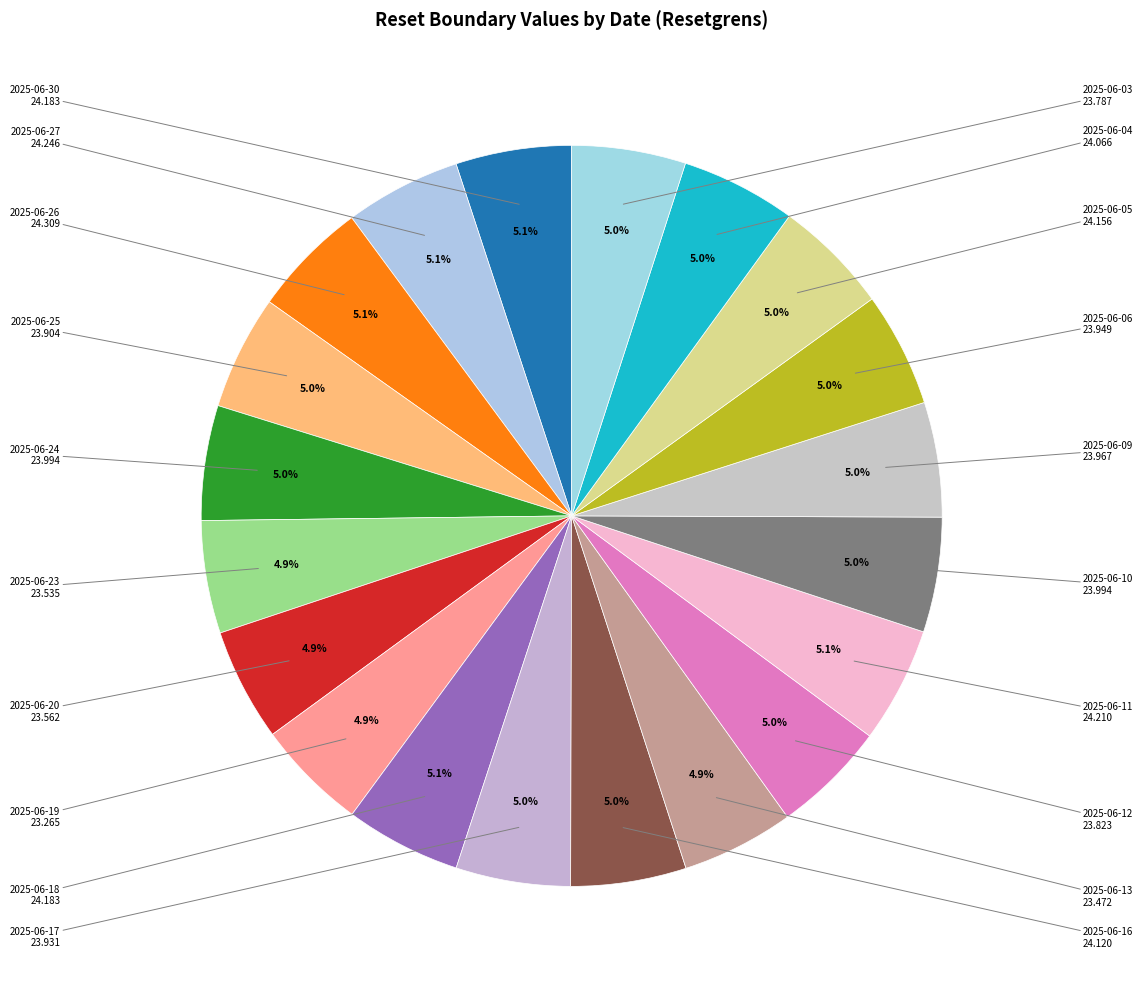

Count the number of slices in the pie.

20